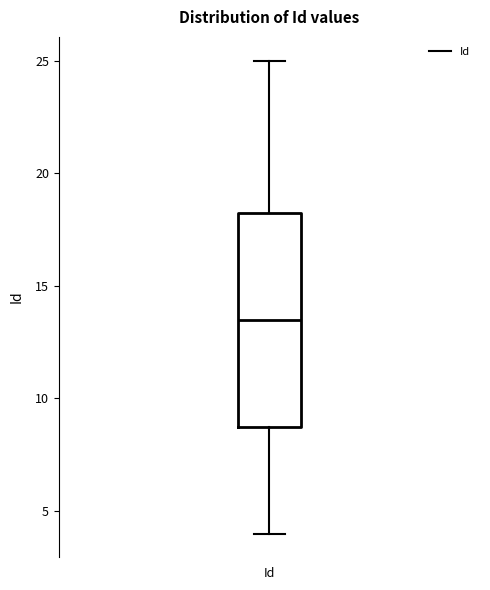

Read this box plot against the y-axis: the position of the median line, the range covered by the box, and the ends of both whiskers. The values are not printed on the chart, so give them approximately, as read against the axis.

median 13.5, box 9.0 to 18.5, whiskers 4.0 to 25.0